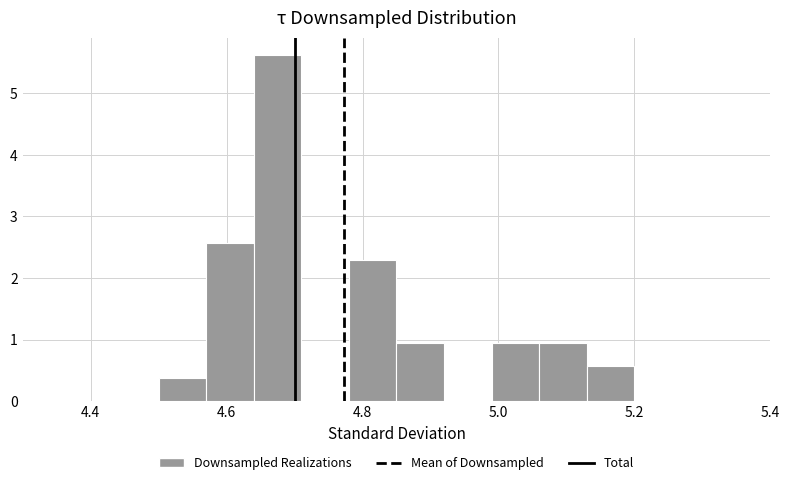

Read against the x-axis, roughly where is the centre of the tallest bar?

4.68